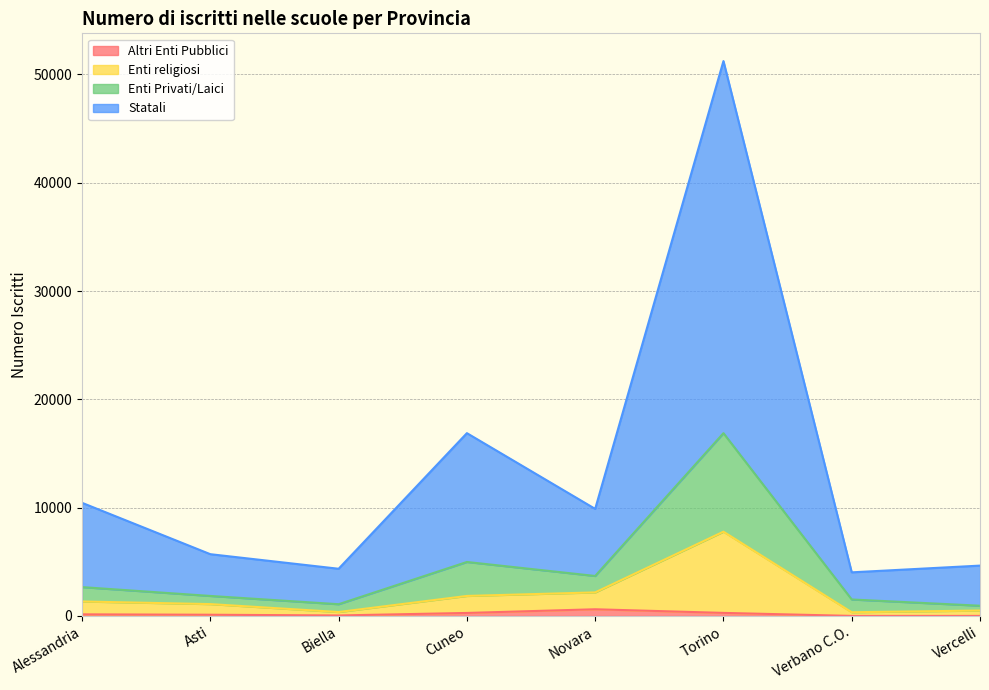

True or false: Altri Enti Pubblici has more than 2 interior local peaks.

False